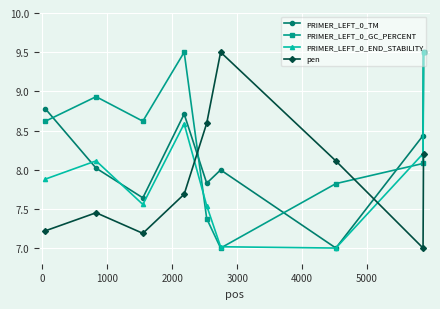

True or false: PRIMER_LEFT_0_END_STABILITY has more than 1 interior local peaks.

True